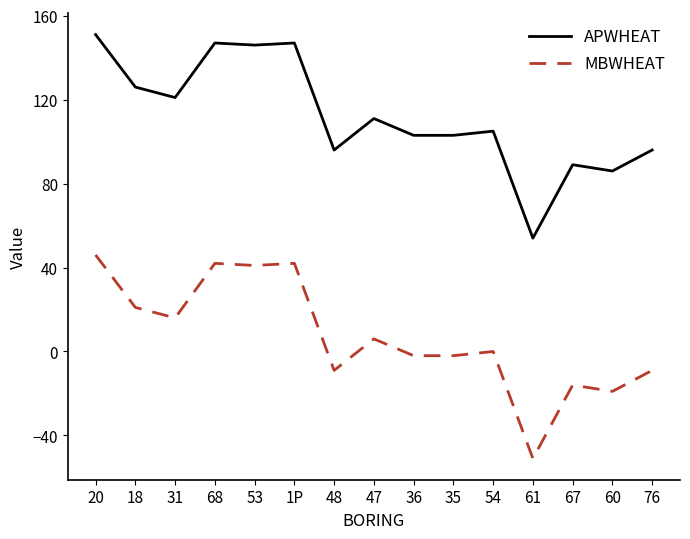

At 47, list the series in order from largest to smallest.

APWHEAT, MBWHEAT